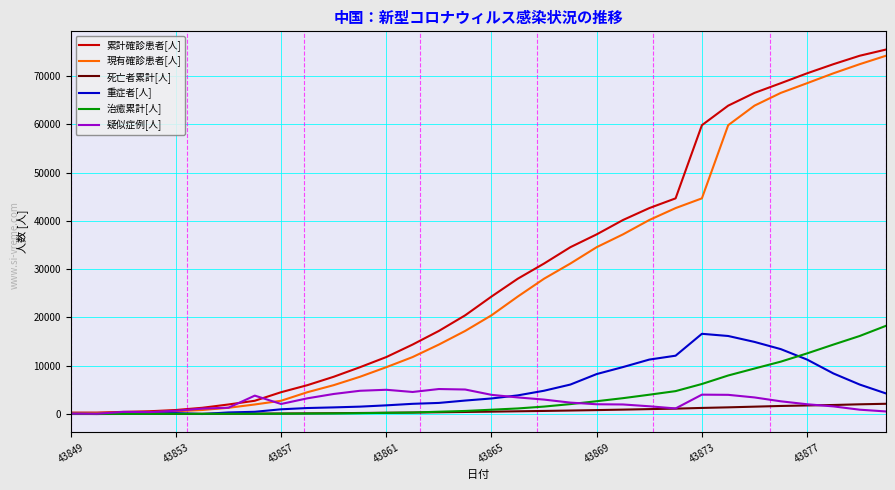

Which series has the widest spread of values?

累計確診患者[人]